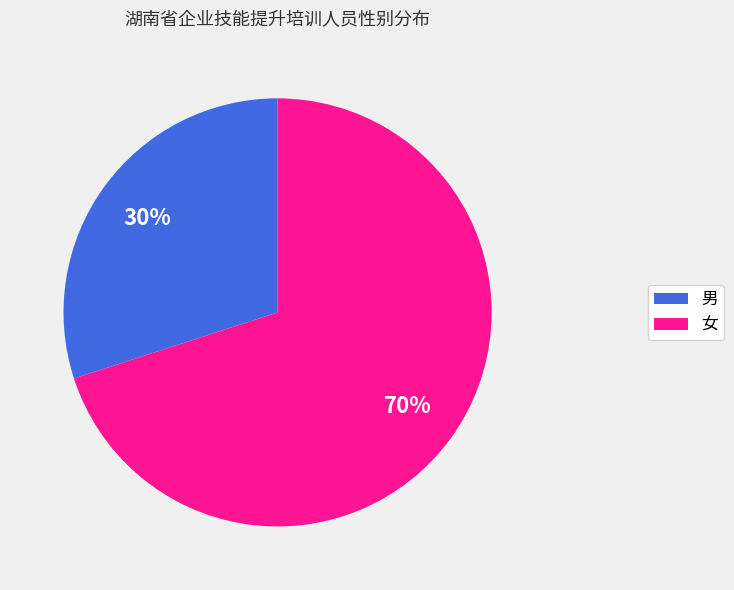

Between 女 and 男, which is larger?

女